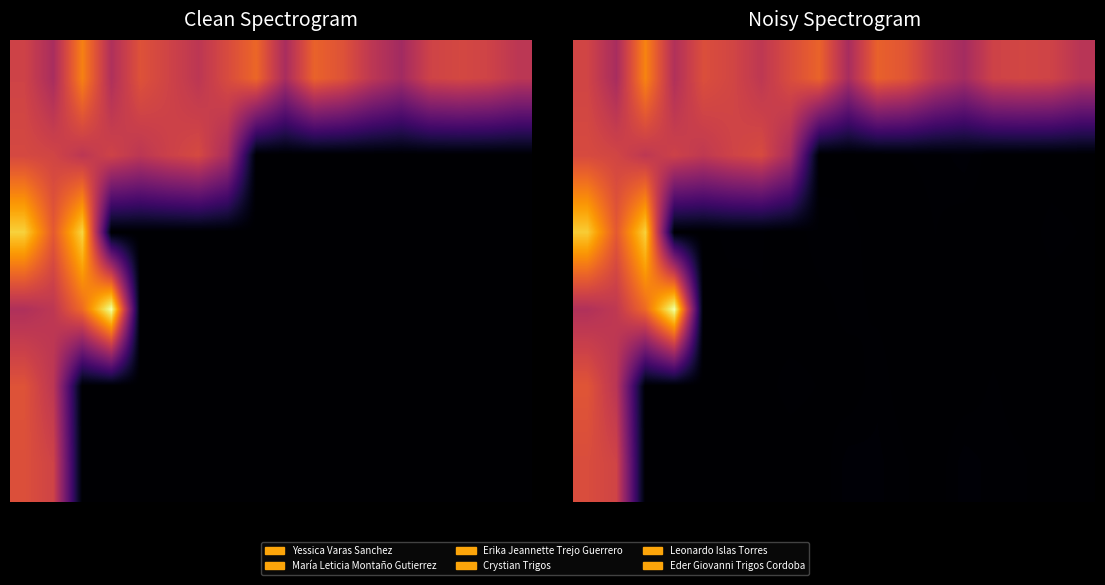

At which category does the chart reach its minimum across all series?

8